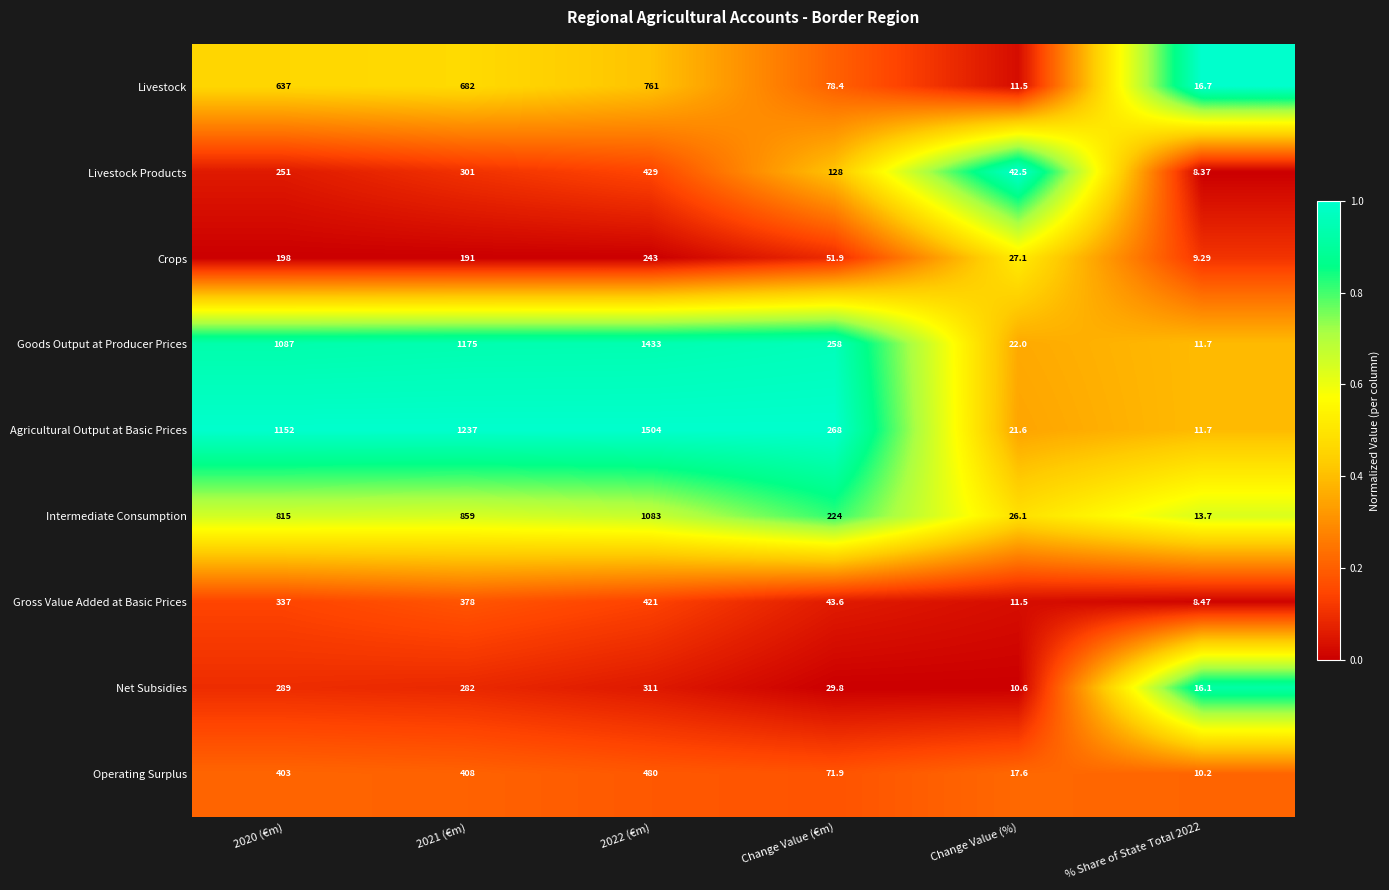

Which series has the largest range (max minus min)?

Agricultural Output at Basic Prices